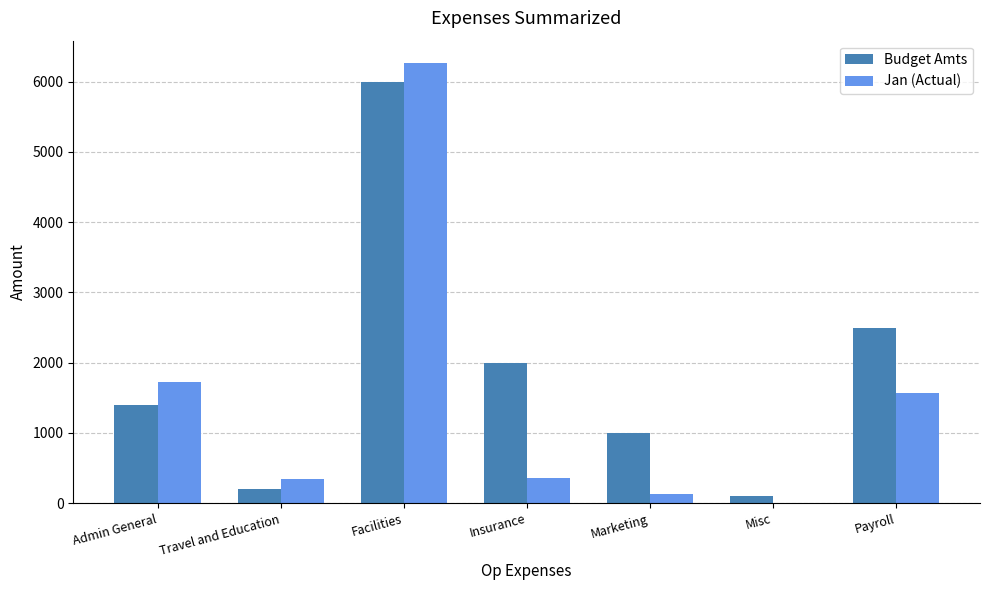

What is the sum of all Jan (Actual) values?

10409.1